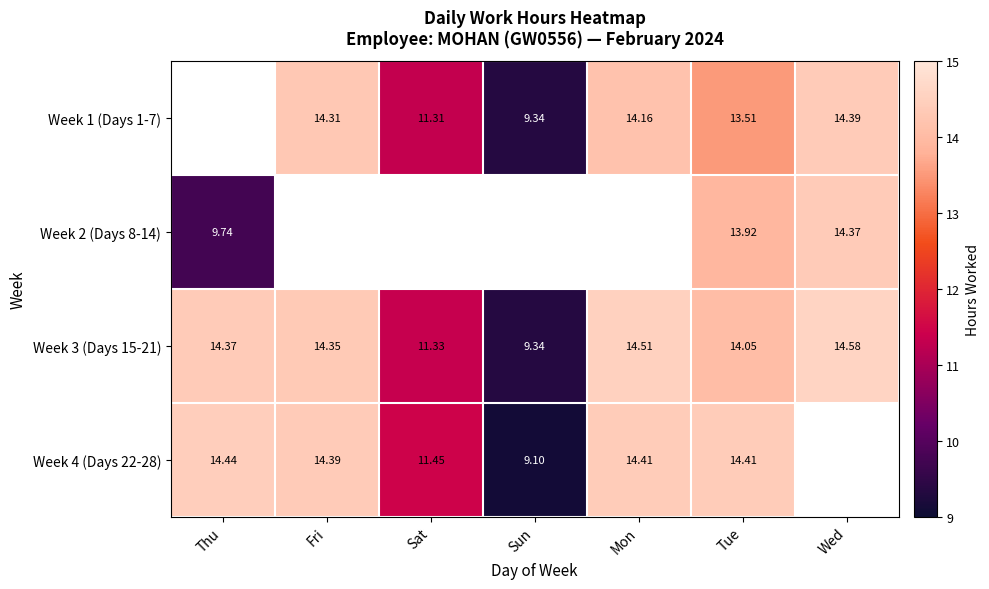

At which label does Week 3 (Days 15-21) first exceed 14?

Thu